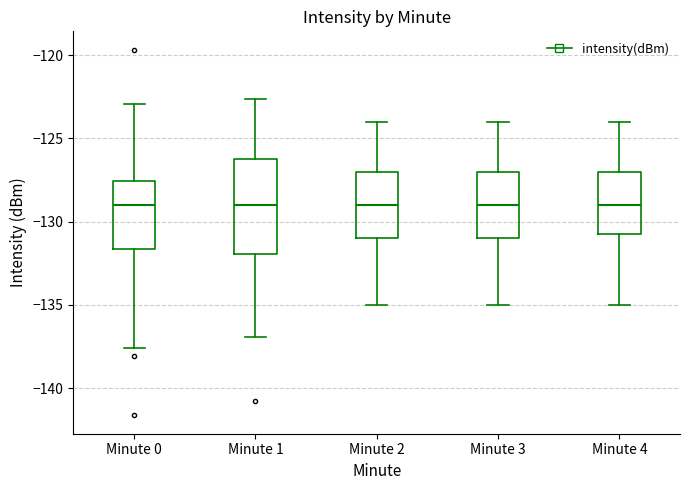

Where does the lower whisker of the box for Minute 4 end on the y-axis? The values are not printed on the chart, so give them approximately, as read against the axis.

-135.0